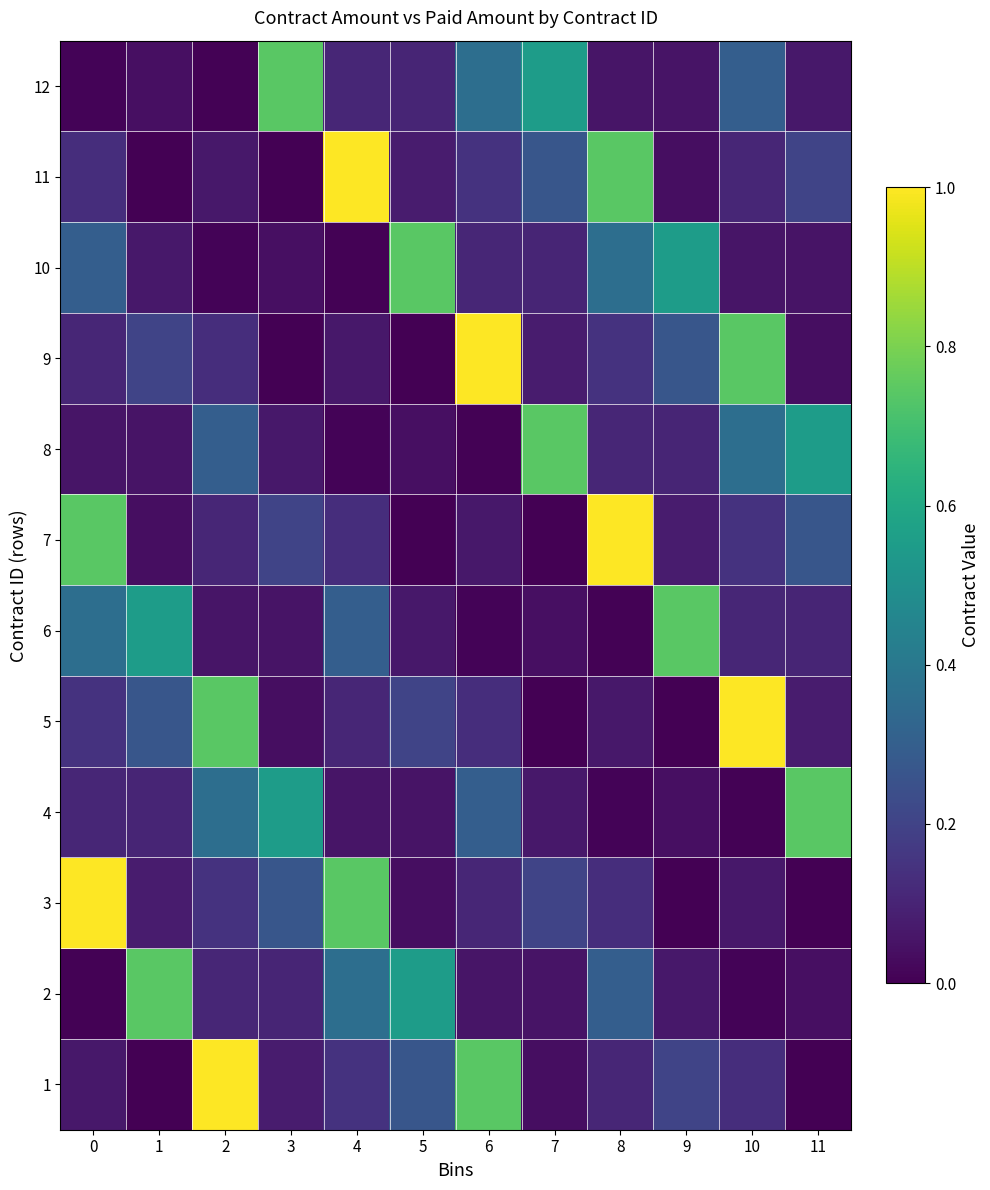

At which category does the chart reach its minimum across all series?

1